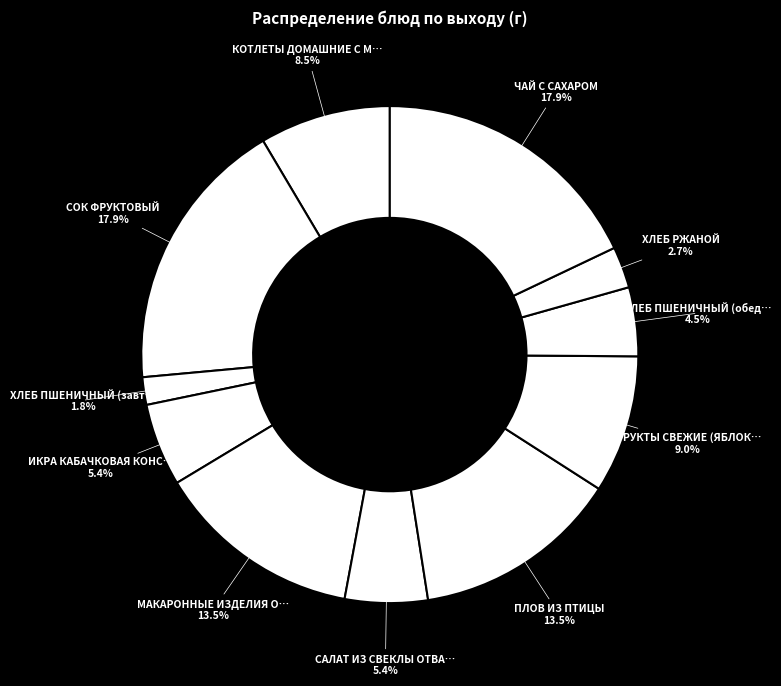

How many slices are in this pie chart?

11